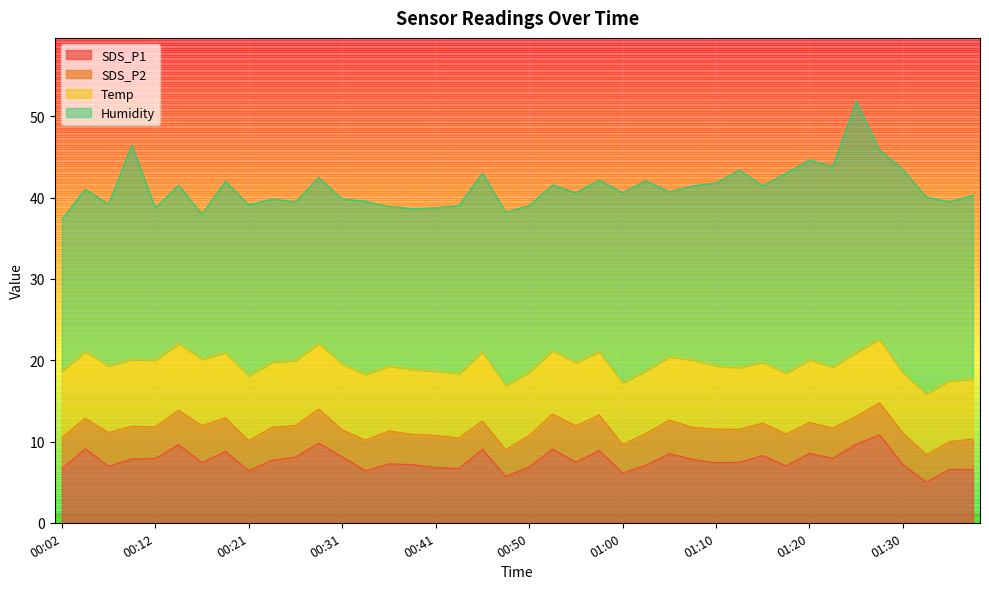

How many interior local valleys does the Humidity series have?

11